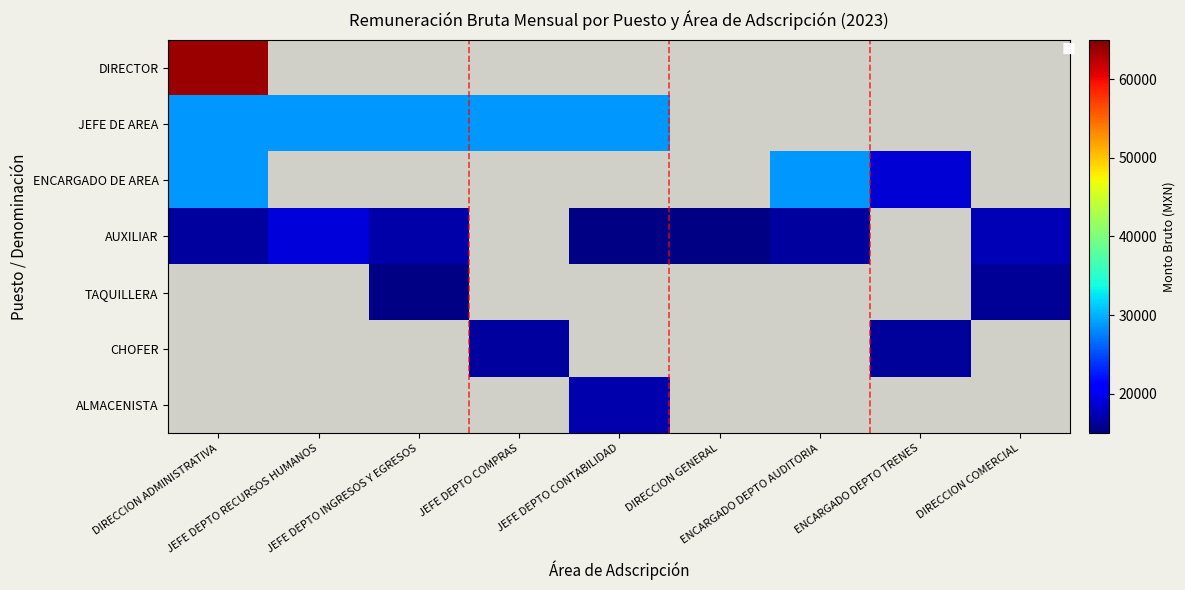

Which has a higher value, JEFE DEPTO RECURSOS HUMANOS or JEFE DEPTO COMPRAS?

JEFE DEPTO COMPRAS